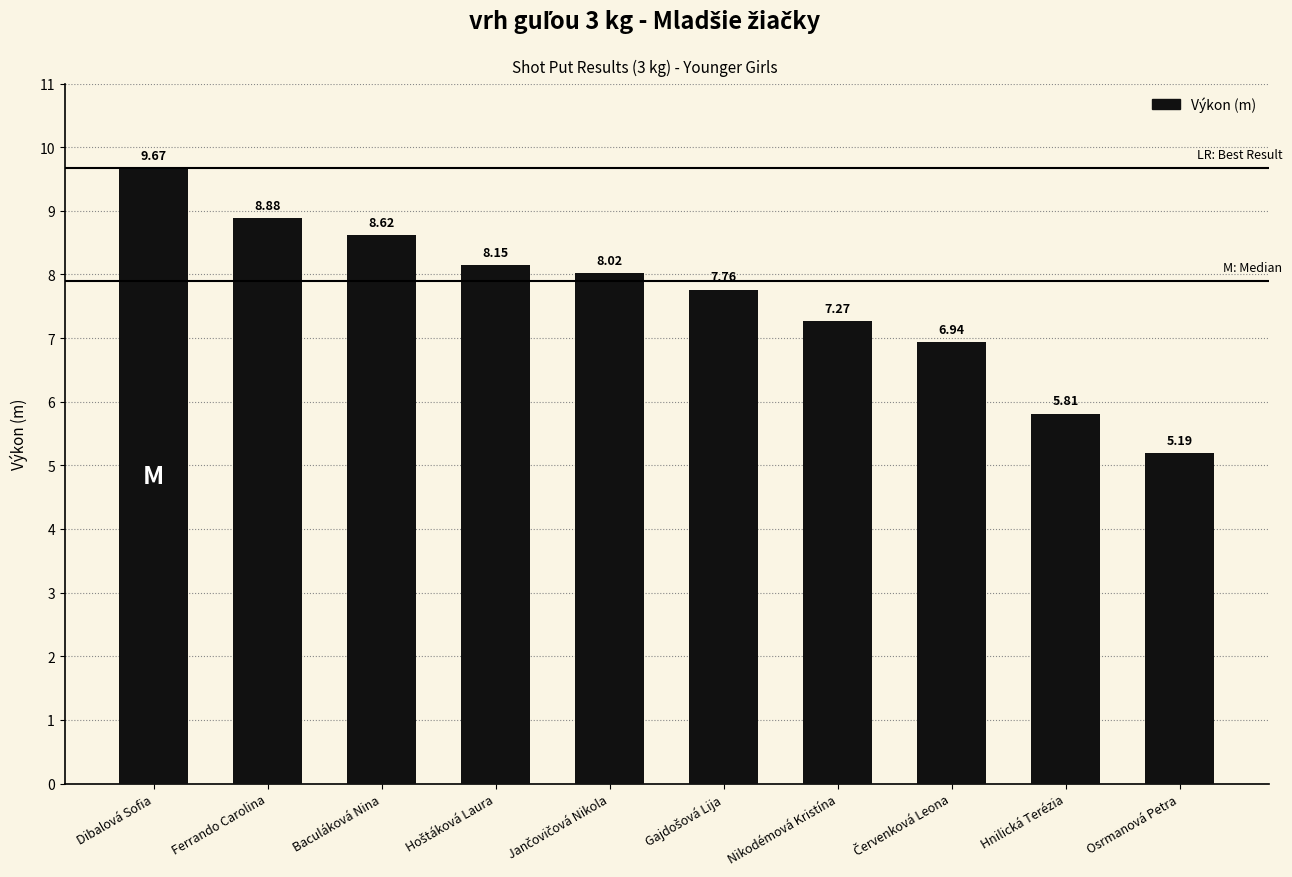

How many bars are there in total?

10